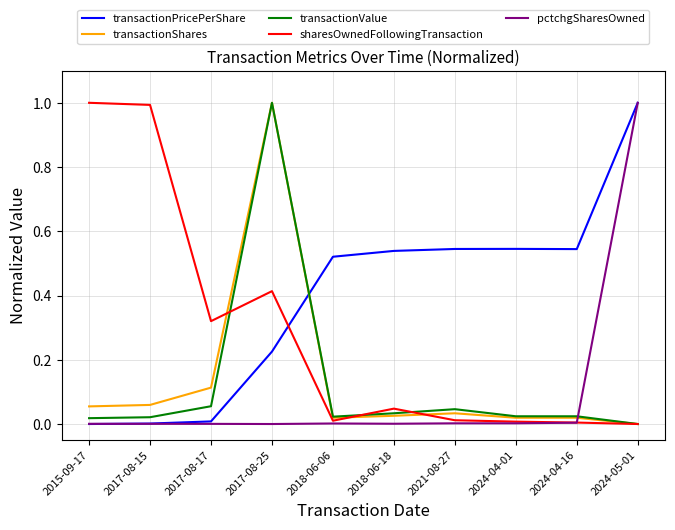

What is the difference between the maximum and second lowest values in the pctchgSharesOwned series?

1.0